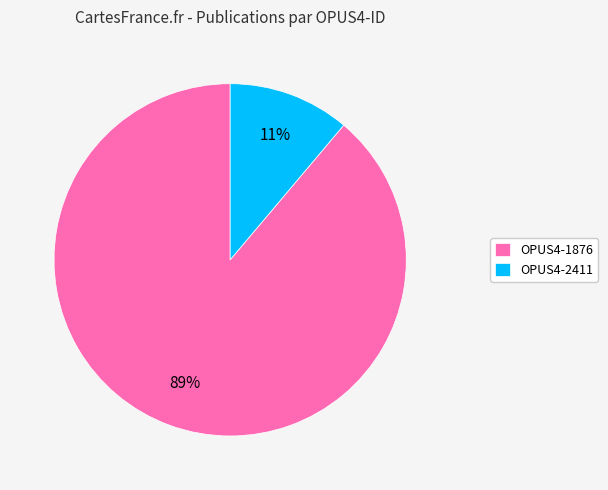

How many slices are in this pie chart?

2